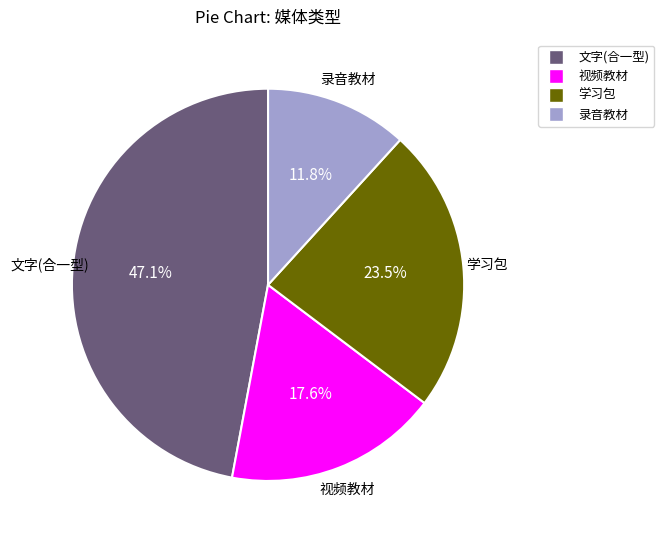

What is the ratio of the value at 文字(合一型) to the value at 学习包?

2.0